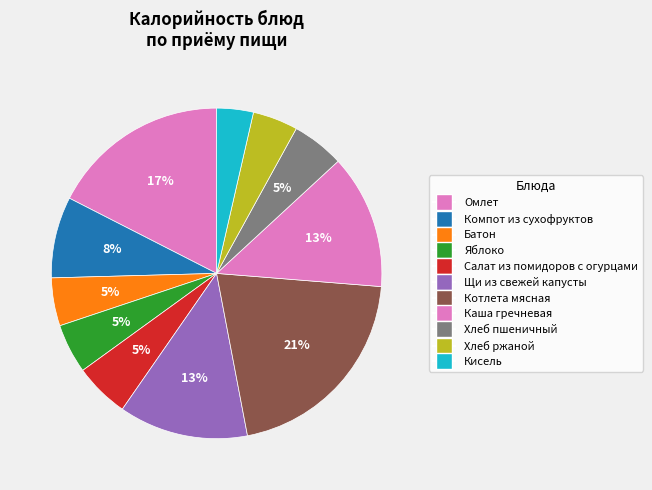

True or false: Компот из сухофруктов accounts for 8% of the total.

True